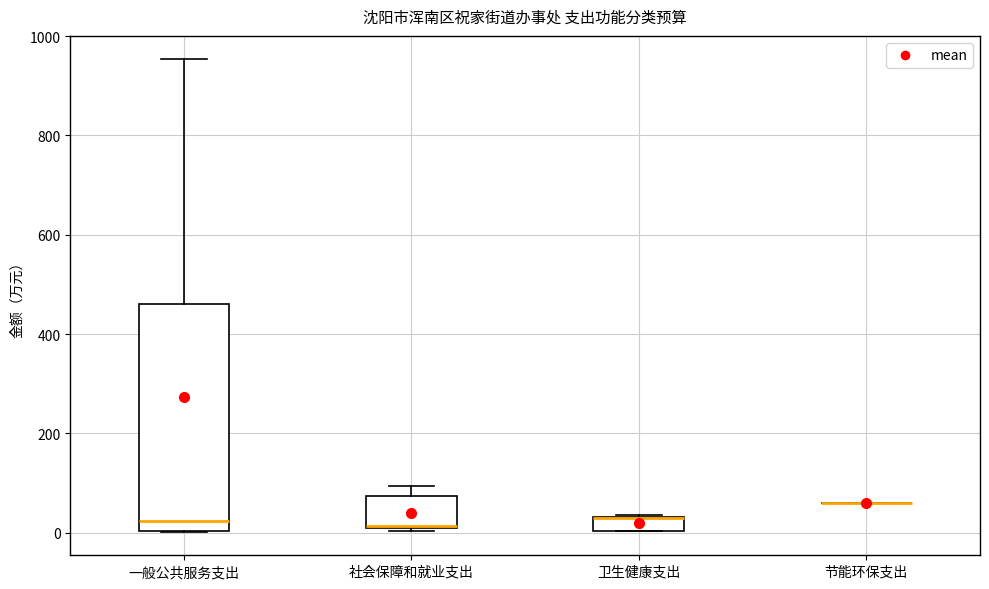

Comparing the boxes themselves (not the whiskers), which one is the tallest?

一般公共服务支出